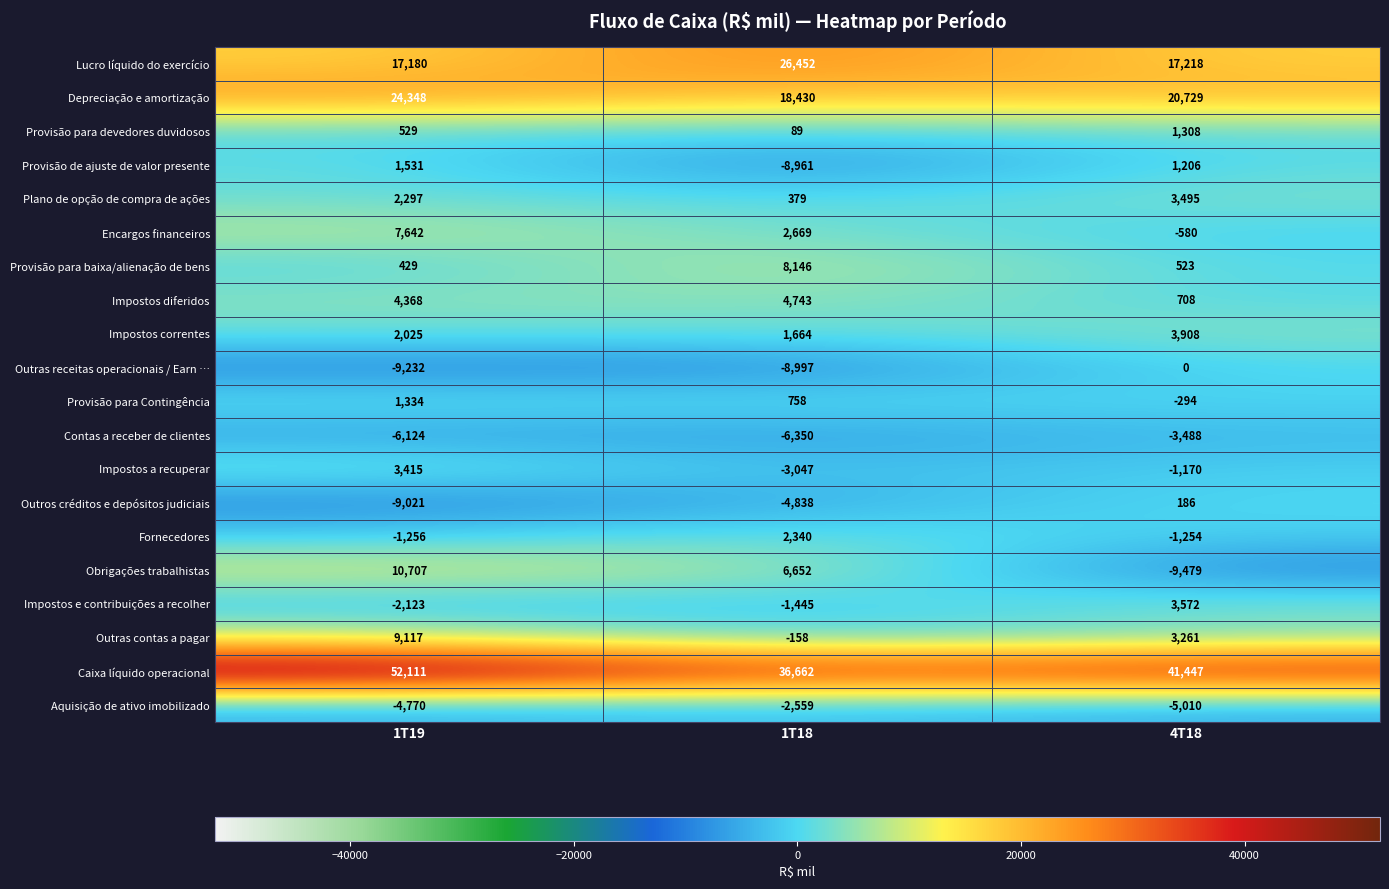

Which series has the largest range (max minus min)?

Obrigações trabalhistas